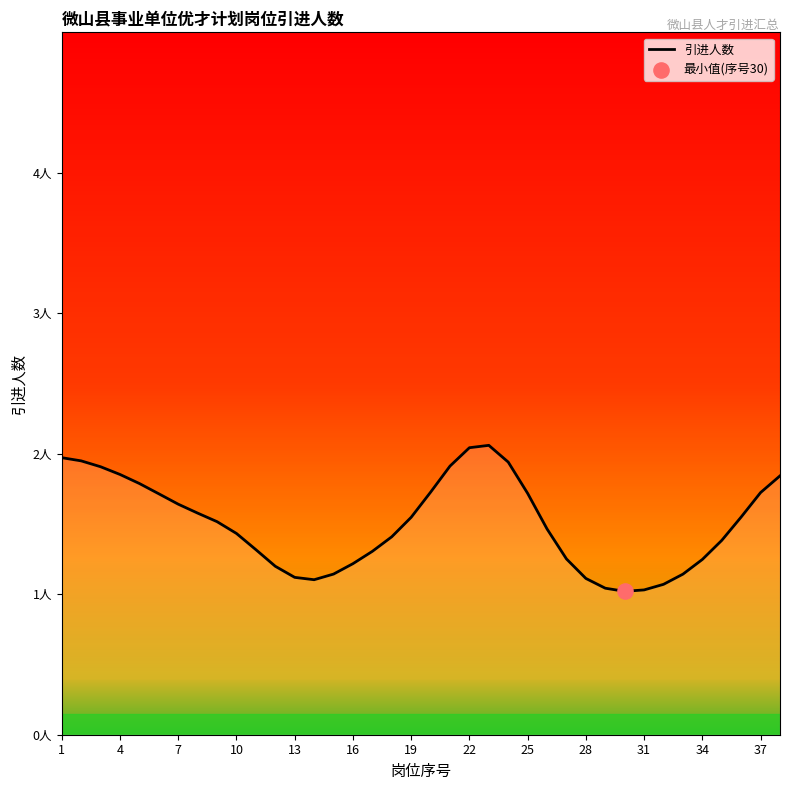

Between 31 and 25, which is larger?

25